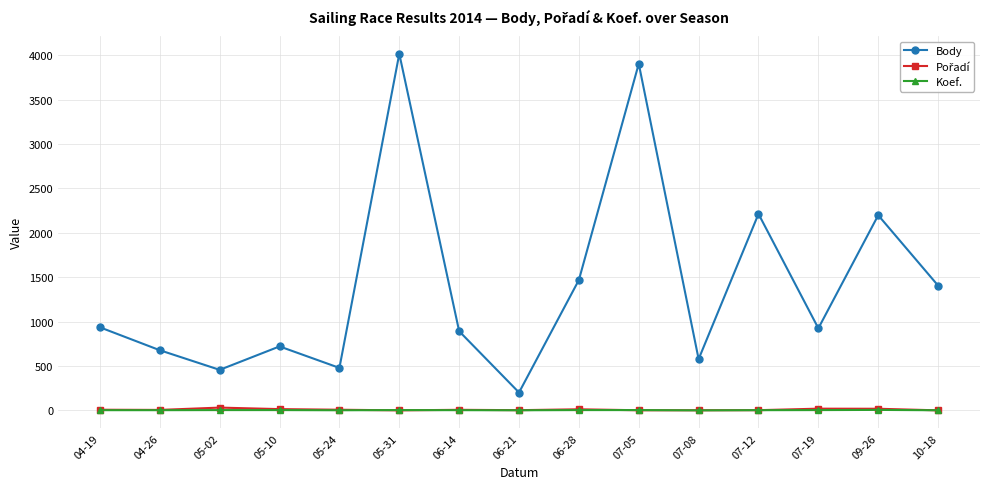

Which series has the largest range (max minus min)?

Body